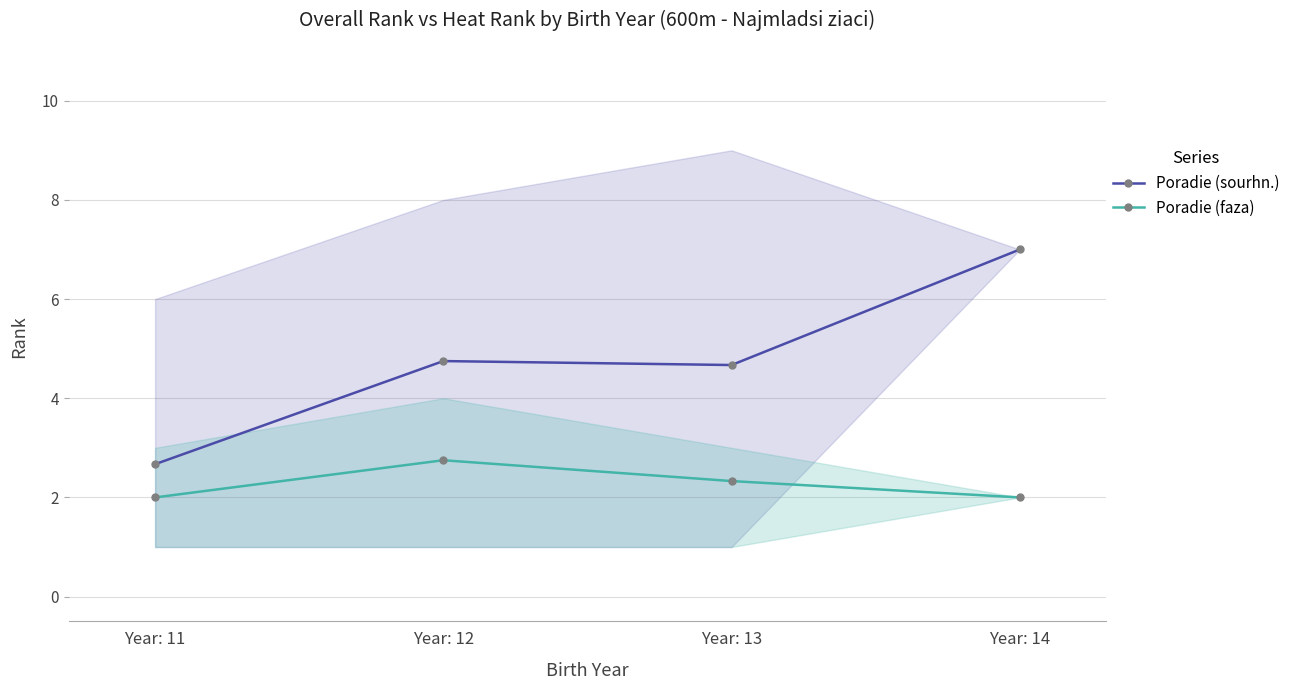

Does the chart display data point markers on the line(s)?

Yes